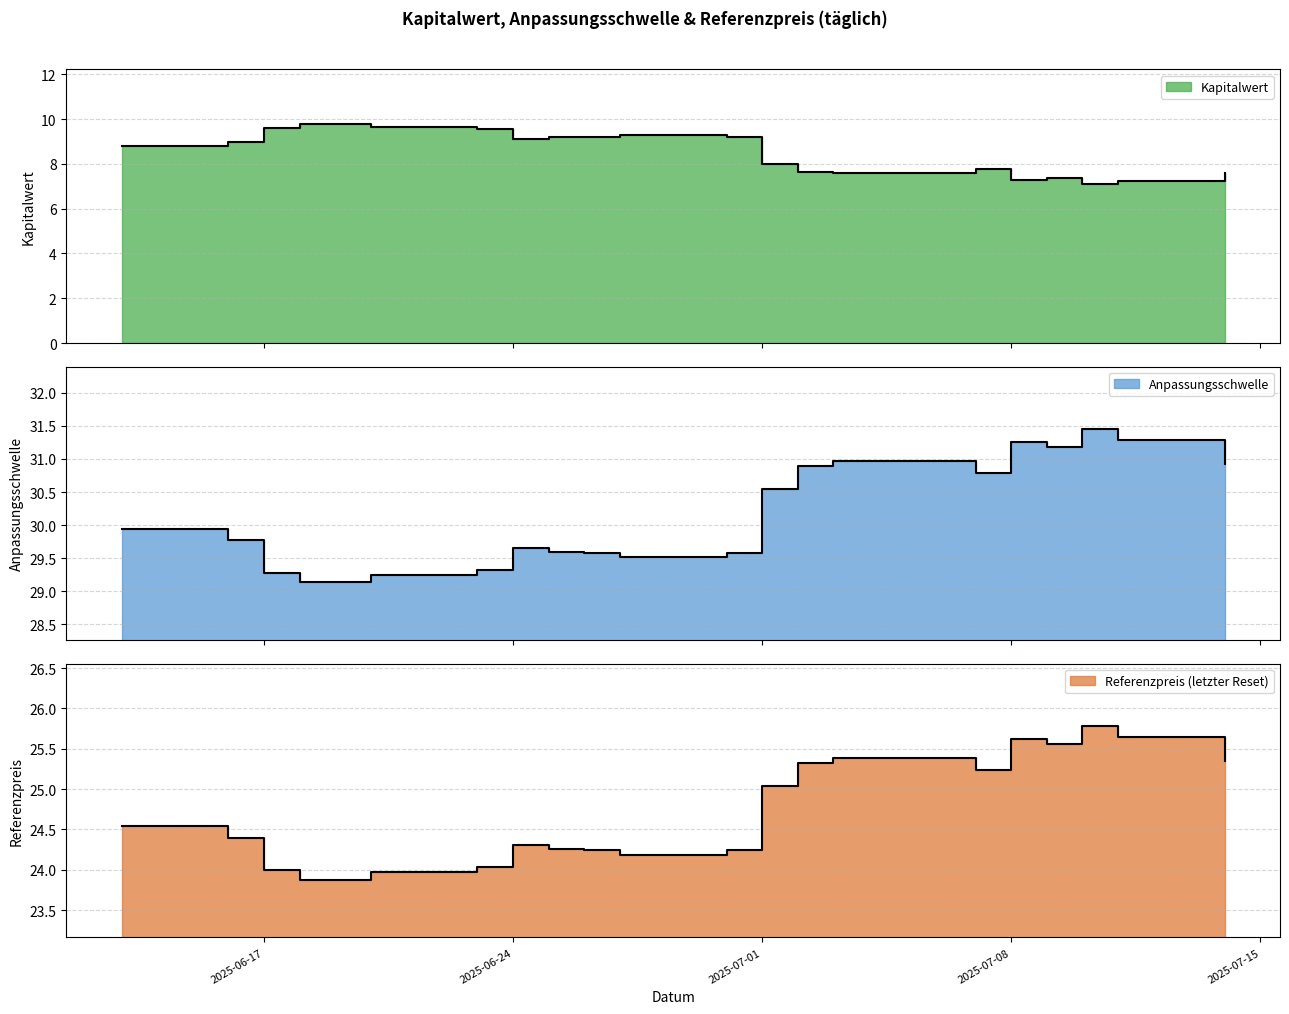

Which series has the largest total across all categories?

Anpassungsschwelle